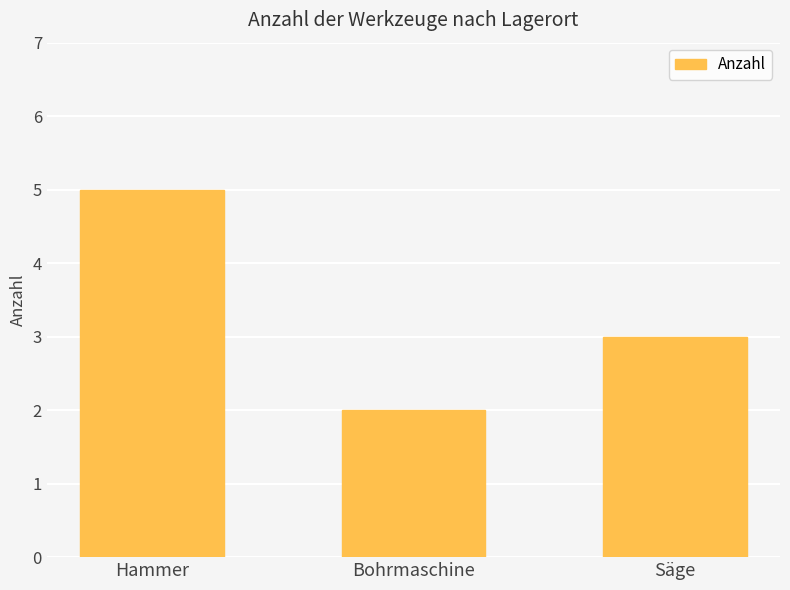

Are the bars horizontal?

No